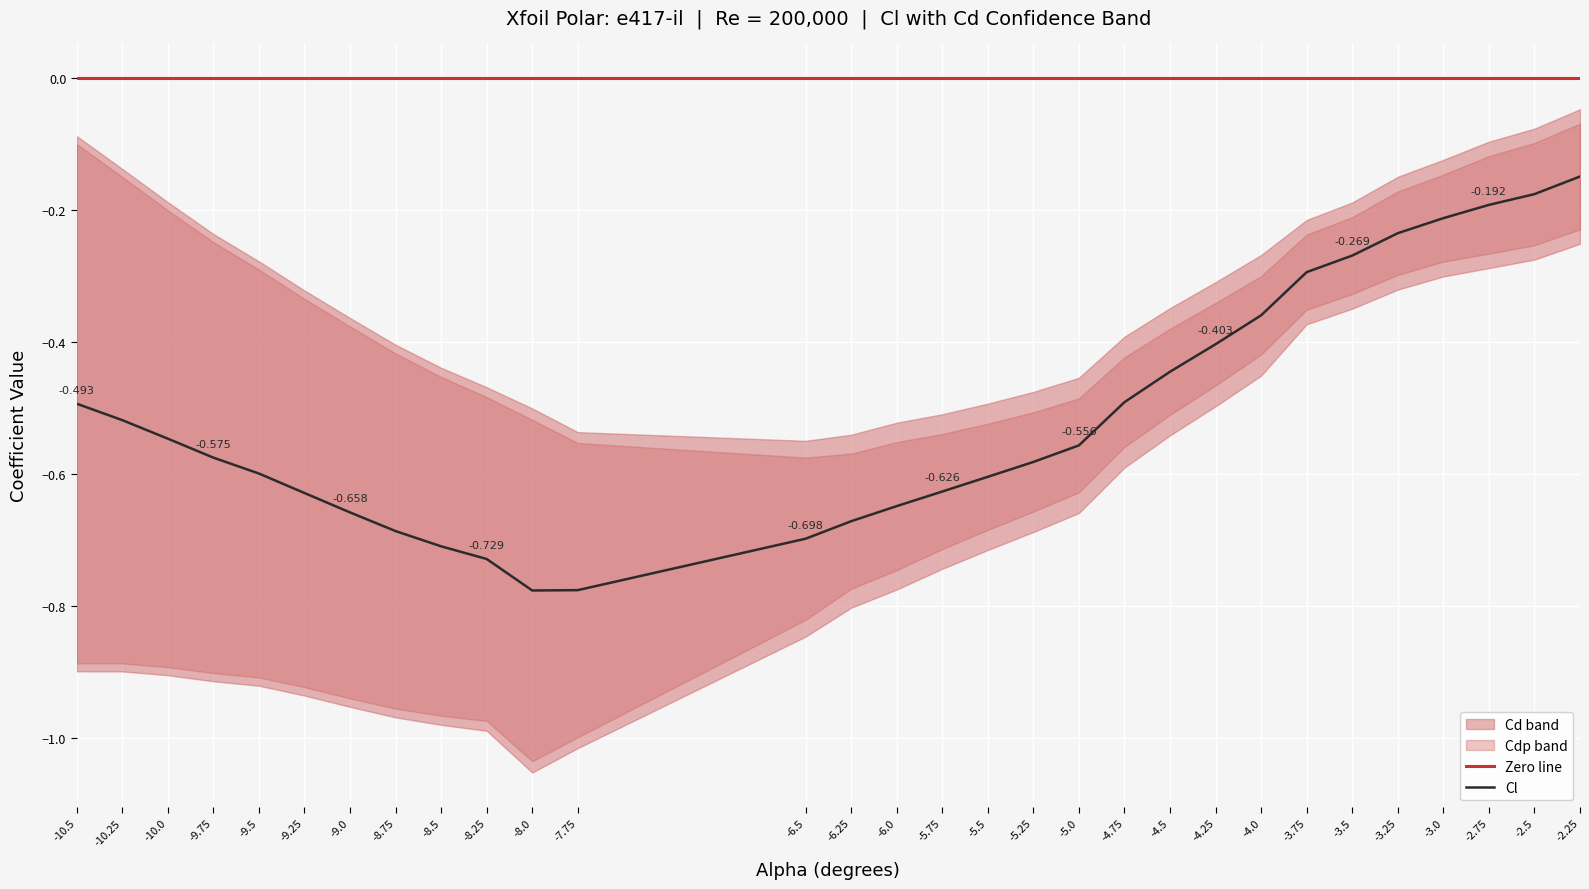

Which series has the widest spread of values?

Cl